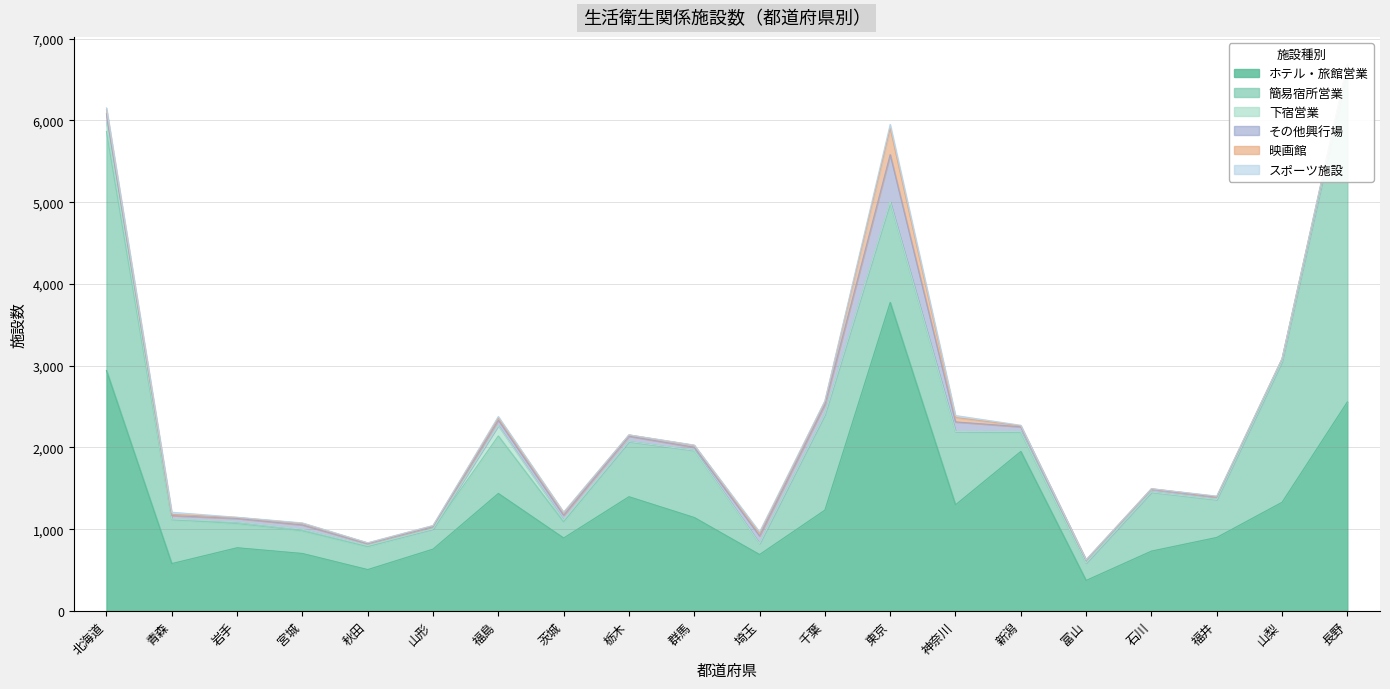

How many data points in 簡易宿所営業 are above 675?

9